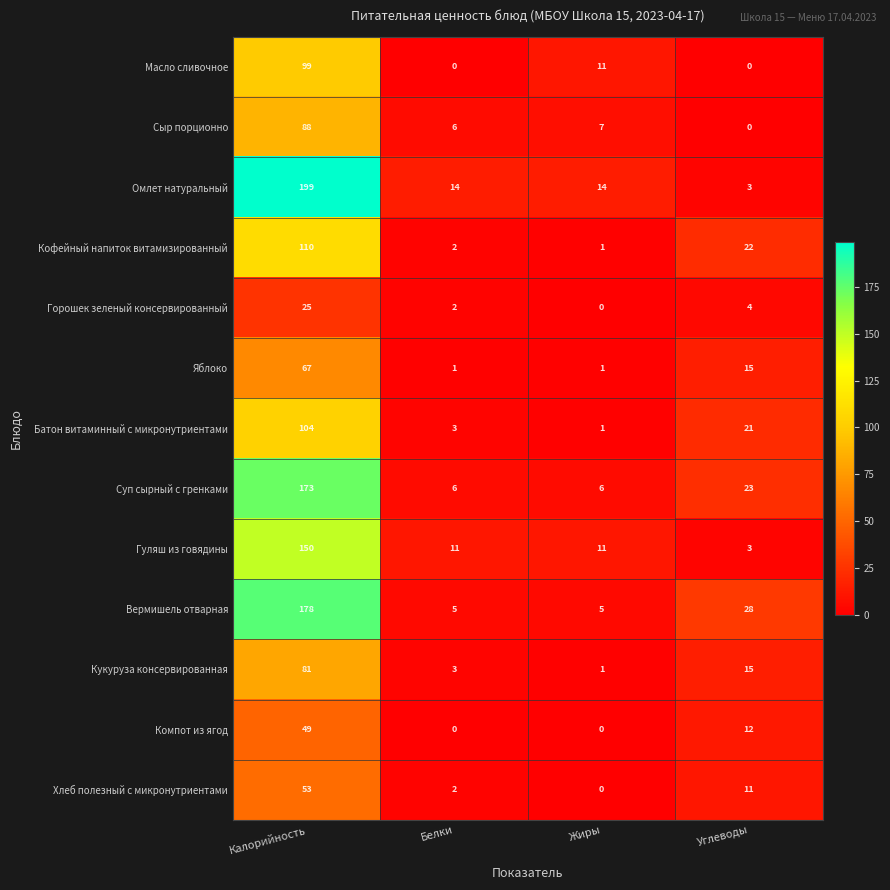

Where is Хлеб полезный с микронутриентами nearest to the value 26?

Углеводы